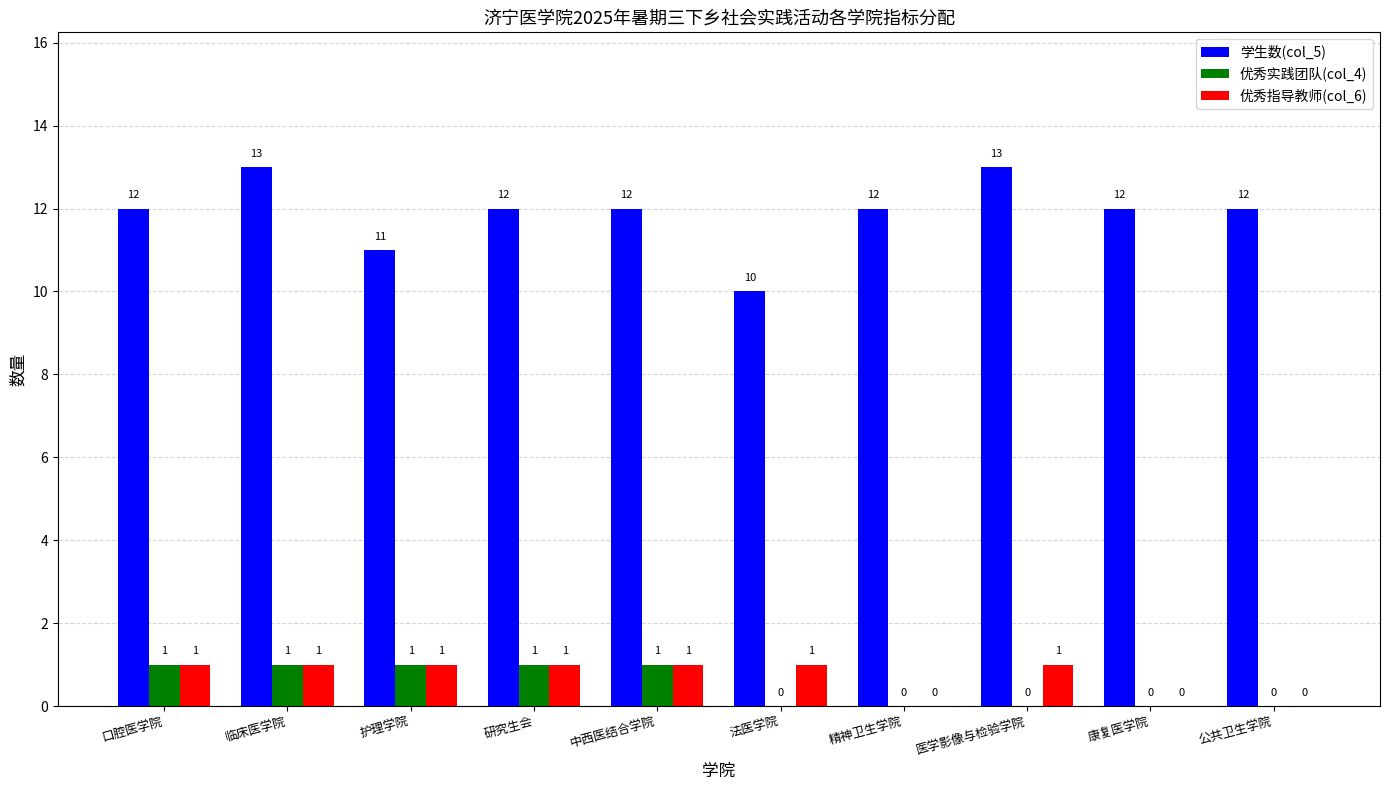

How many groups of bars are there?

10